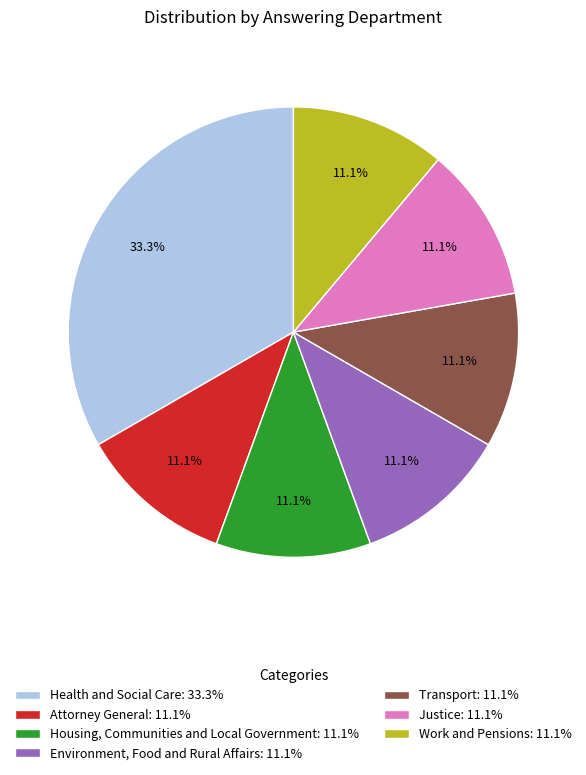

Approximately how many times larger is the value at Environment, Food and Rural Affairs: 11.1% compared to Housing, Communities and Local Government: 11.1%?

1.0